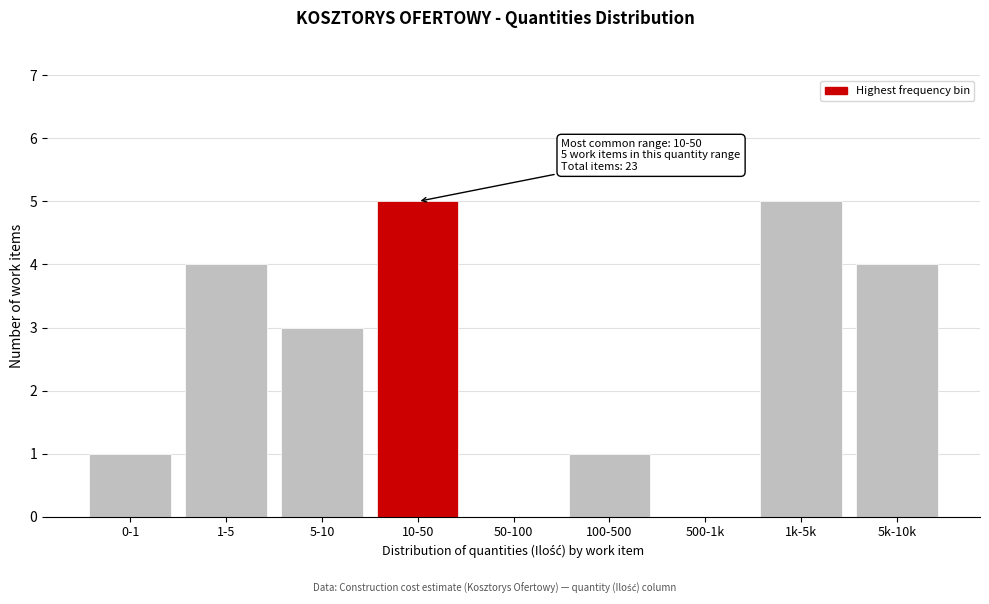

Reading left to right, extract all data points from this chart.

0-1=1	1-5=4	5-10=3	10-50=5	50-100=0	100-500=1	500-1k=0	1k-5k=5	5k-10k=4